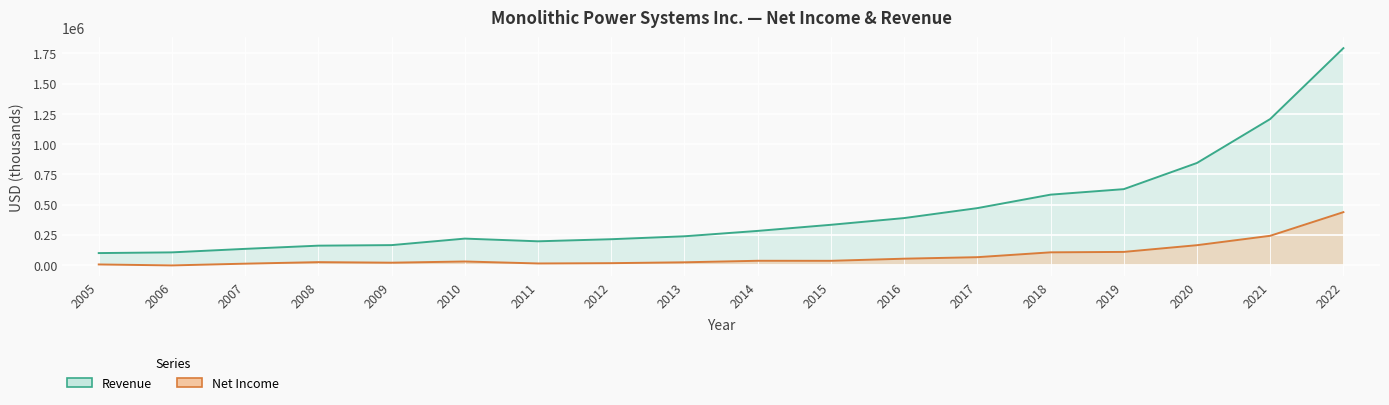

Is the value of Revenue at 2015 greater than the value of Net Income at 2007?

Yes